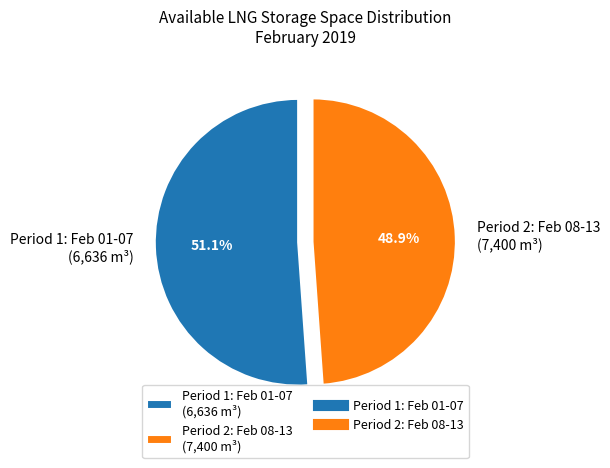

Count the number of slices in the pie.

2